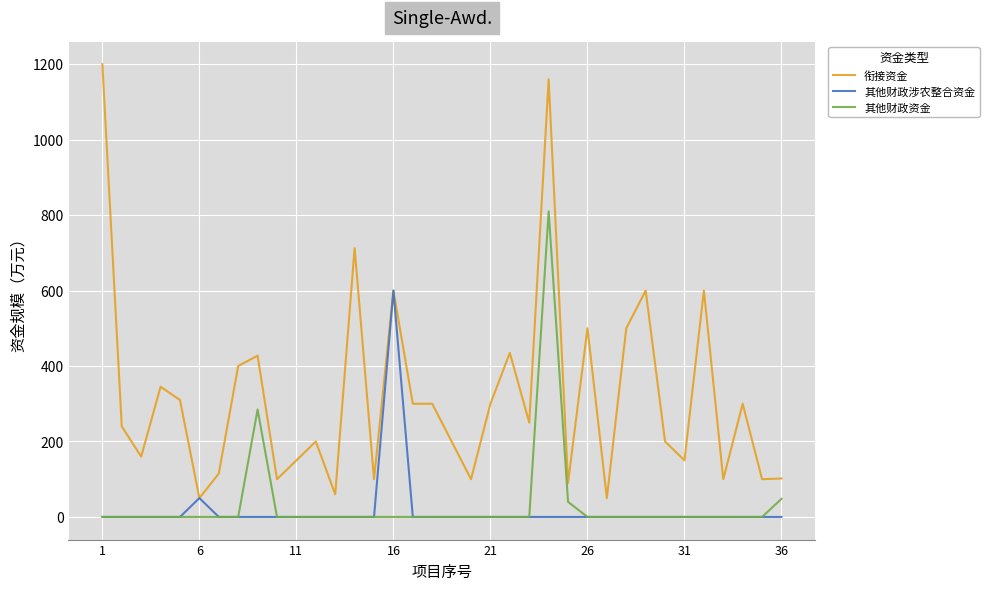

Which series has the largest total across all categories?

衔接资金